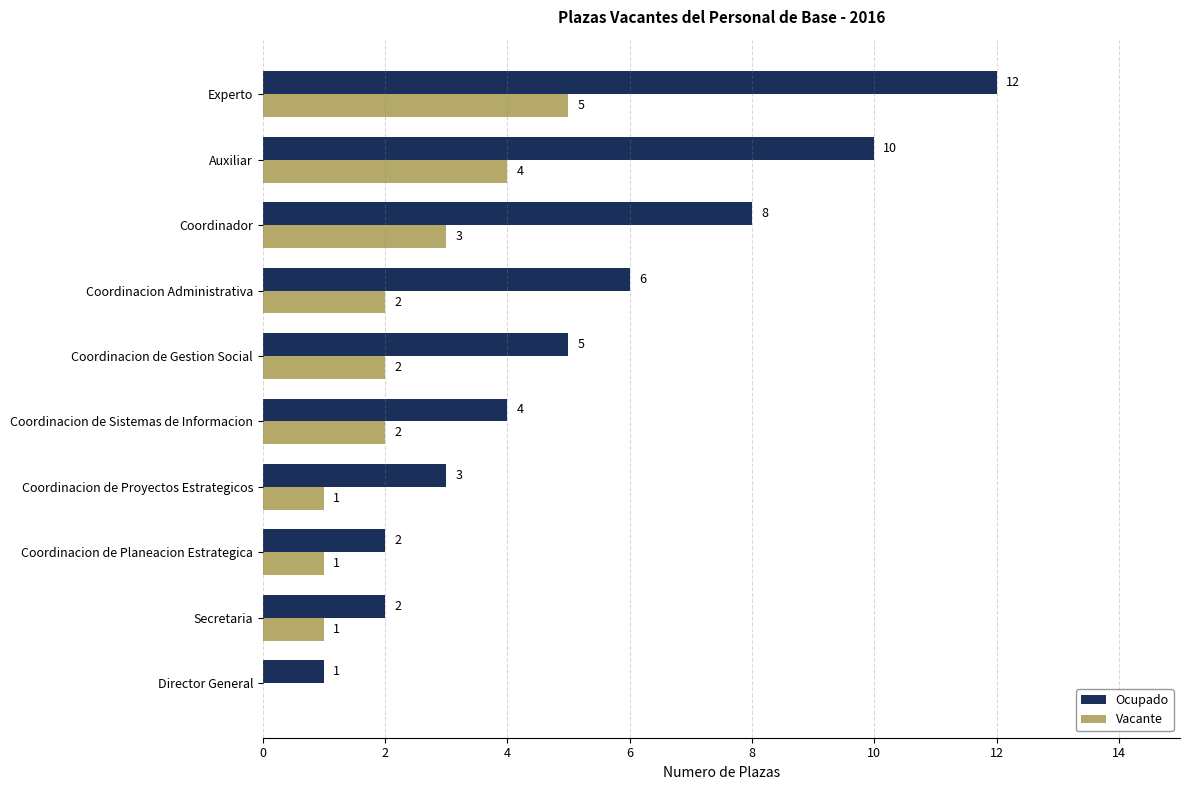

Where is Ocupado nearest to the value 6?

Coordinacion Administrativa